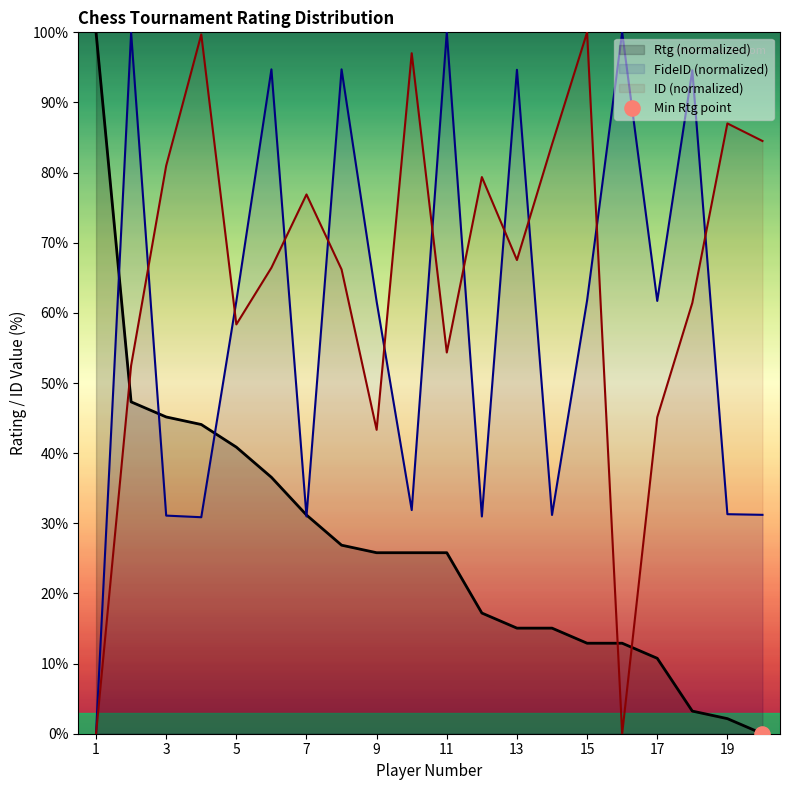

At which category is the sum across all series the highest?

2